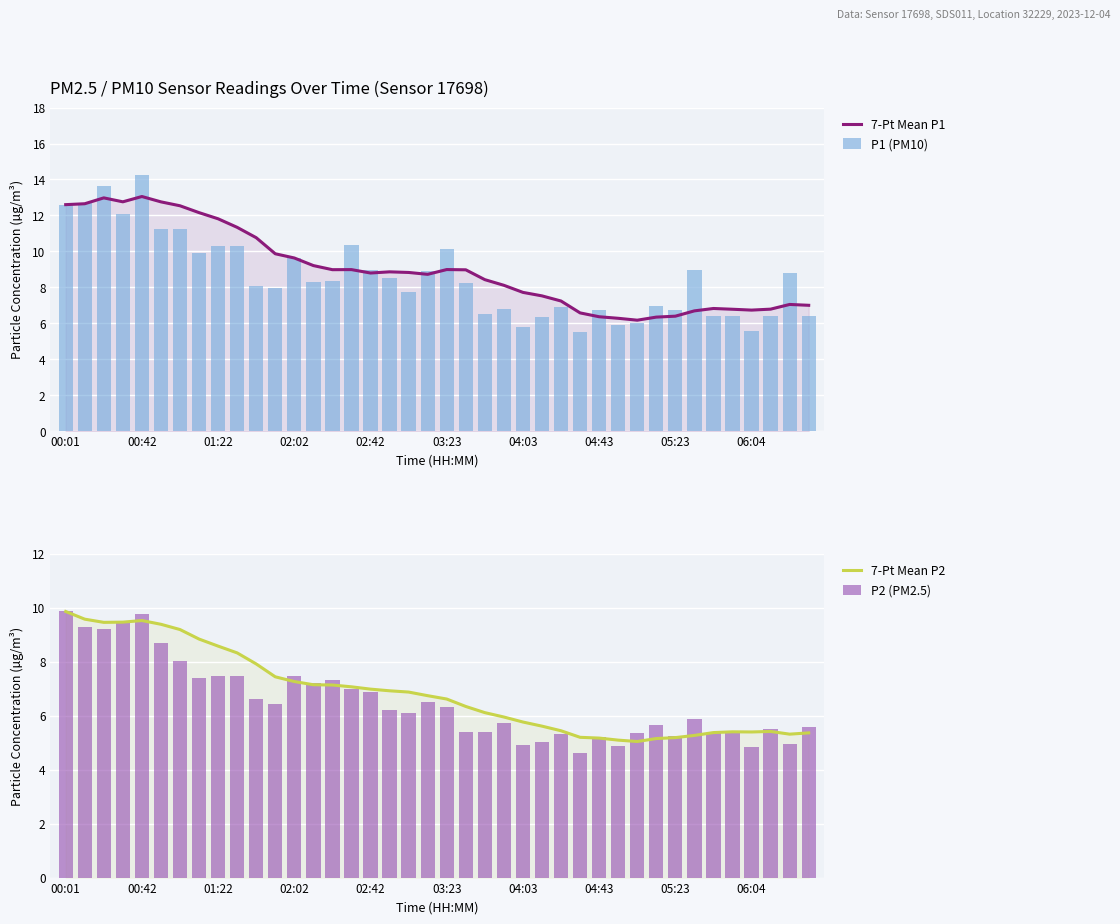

Reading left to right, what are all the values shown in this chart?

7-Pt Mean P1: 12.6	12.6	13.0	12.8	13.1	12.8	12.5	12.2	11.8	11.3	10.8	9.9	9.6	9.2	9.0	9.0	8.8	8.9	8.8	8.7	9.0	9.0	8.4	8.1	7.7	7.5	7.2	6.6	6.4	6.3	6.2	6.3	6.4	6.7	6.8	6.8	6.7	6.8	7.0	7.0
P1 (PM10): 12.6	12.7	13.6	12.1	14.2	11.3	11.2	9.9	10.3	10.3	8.1	8.0	9.6	8.3	8.3	10.3	9.0	8.5	7.7	8.9	10.1	8.2	6.5	6.8	5.8	6.4	6.9	5.5	6.7	5.9	6.0	7.0	6.7	9.0	6.4	6.4	5.6	6.4	8.8	6.4
7-Pt Mean P2: 9.9	9.6	9.5	9.5	9.5	9.4	9.2	8.8	8.6	8.3	7.9	7.4	7.3	7.2	7.1	7.1	7.0	6.9	6.9	6.7	6.6	6.3	6.1	6.0	5.8	5.6	5.4	5.2	5.2	5.1	5.0	5.2	5.2	5.3	5.4	5.4	5.4	5.4	5.3	5.4
P2 (PM2.5): 9.9	9.3	9.2	9.5	9.8	8.7	8.0	7.4	7.5	7.5	6.6	6.4	7.5	7.2	7.3	7.0	6.9	6.2	6.1	6.5	6.3	5.4	5.4	5.7	4.9	5.0	5.3	4.6	5.2	4.9	5.4	5.7	5.3	5.9	5.4	5.4	4.8	5.5	5.0	5.6